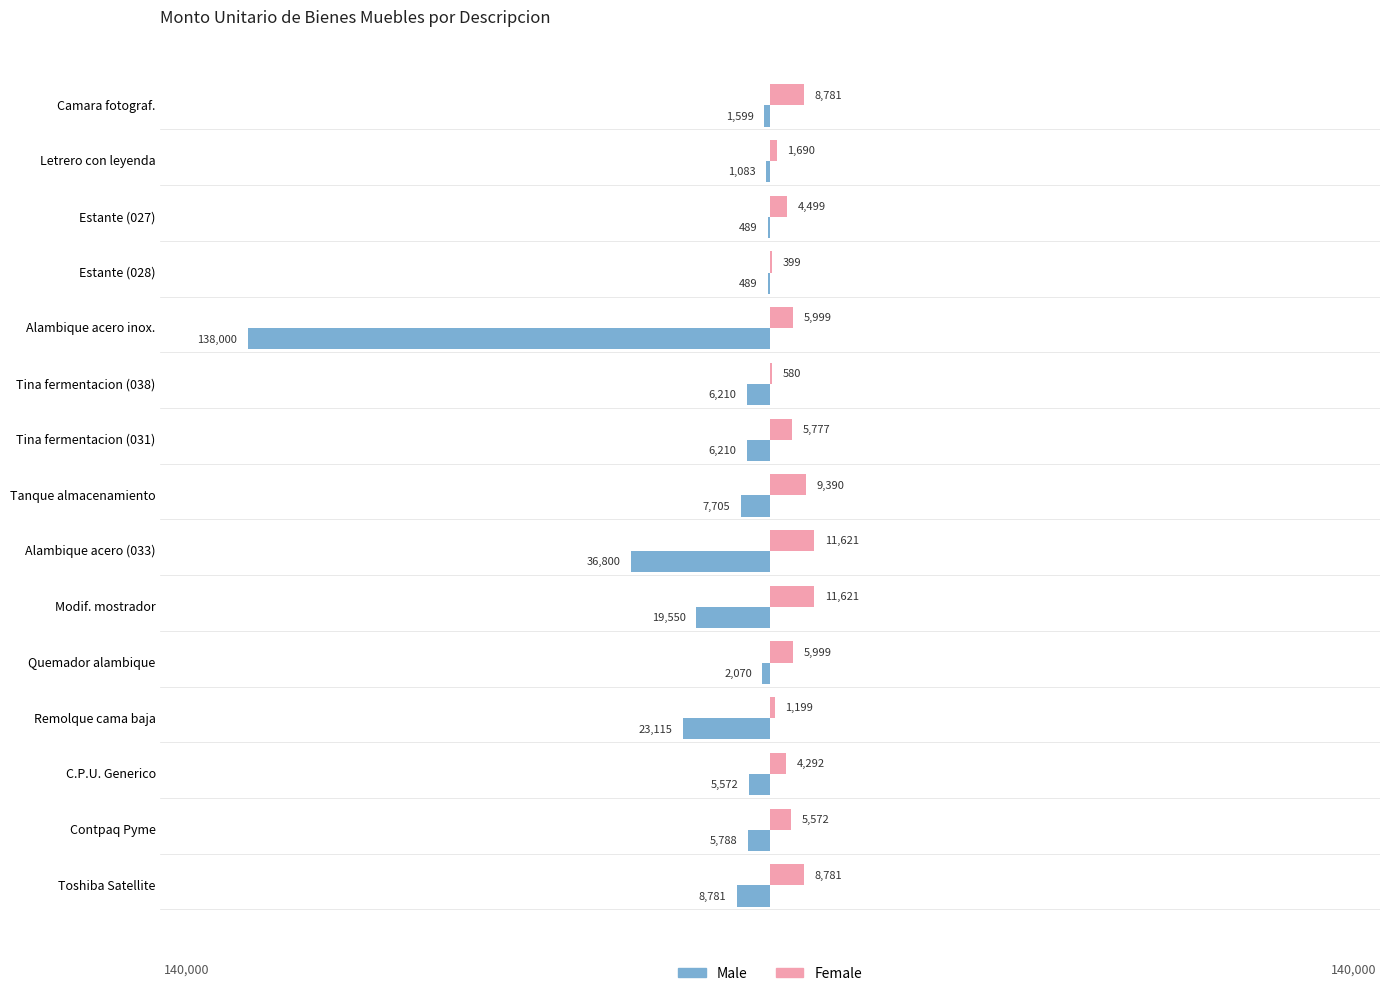

At which label is Male closest to -69244?

Alambique acero (033)